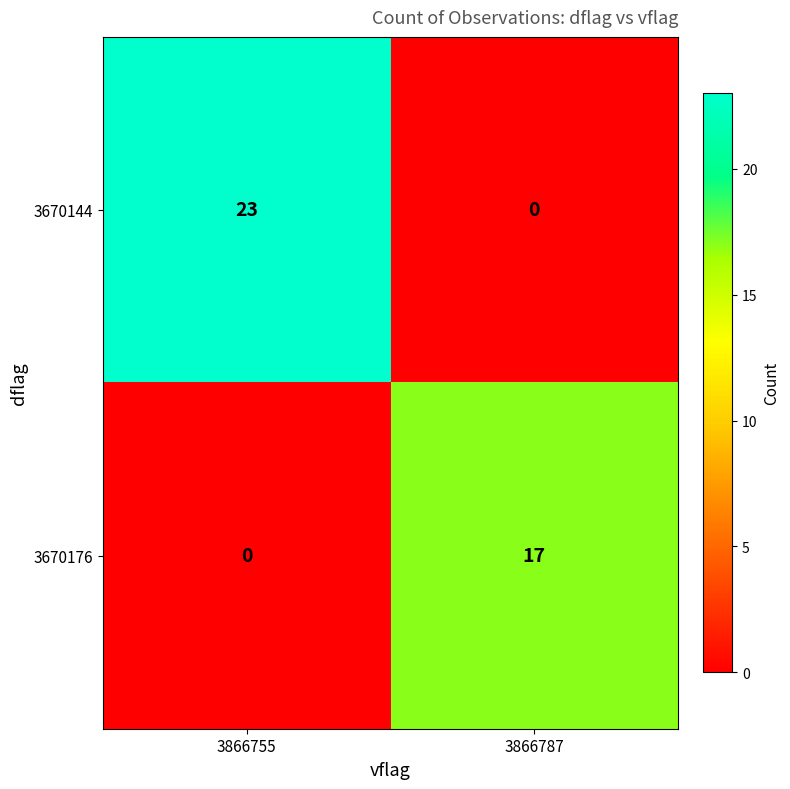

Rank the series by their maximum value, from lowest to highest.

3670176, 3670144